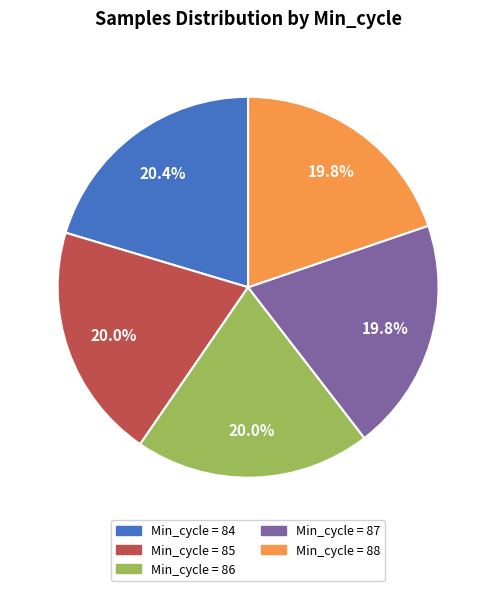

Is there any slice that represents more than half of the pie?

No